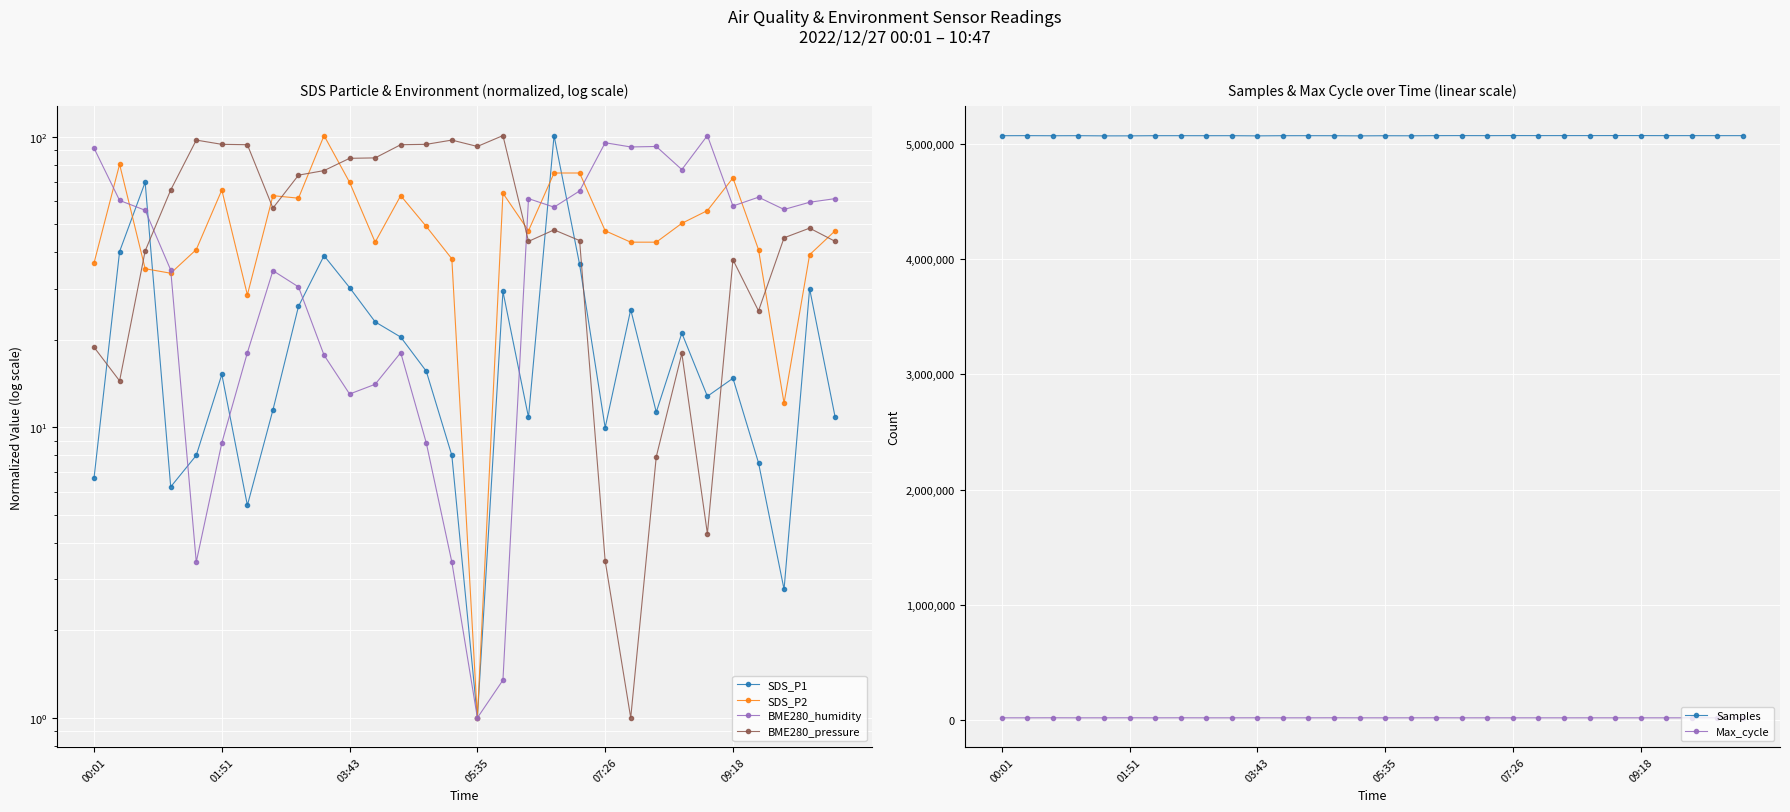

True or false: Max_cycle and Samples cross at least once.

False